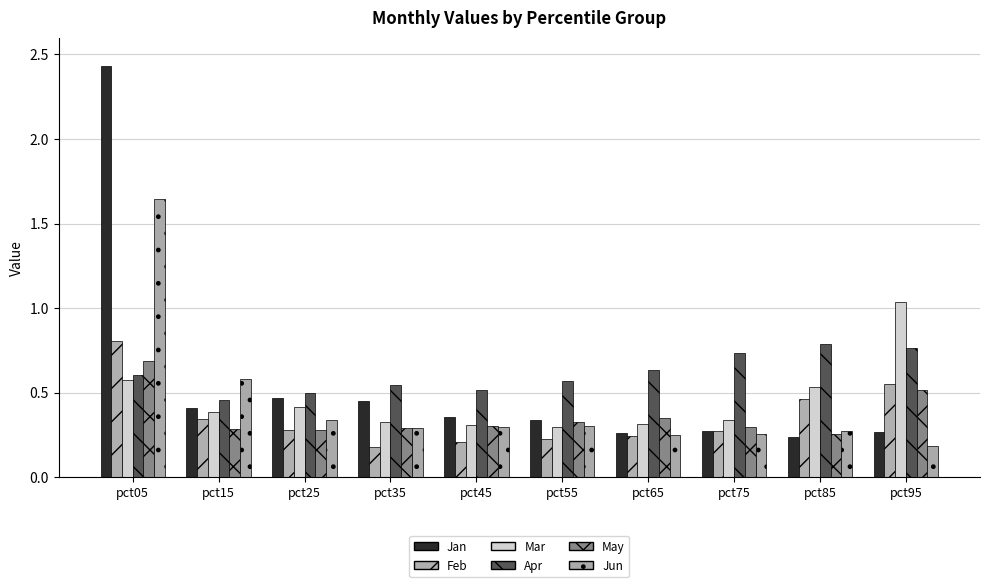

Is the value of Feb at pct15 greater than the value of May at pct95?

No